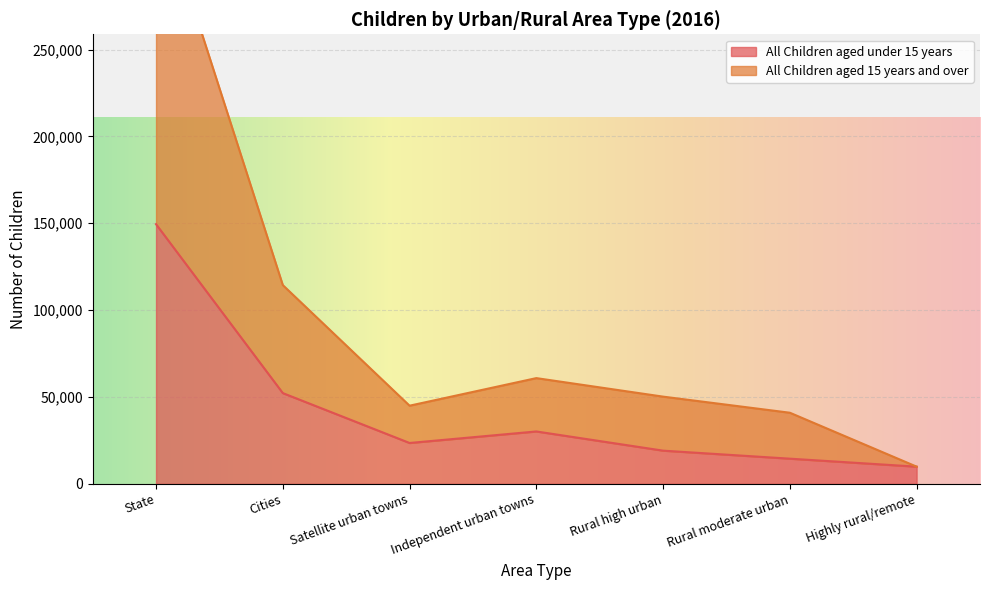

The value of All Children aged 15 years and over at Cities is 32698. True or false?

False